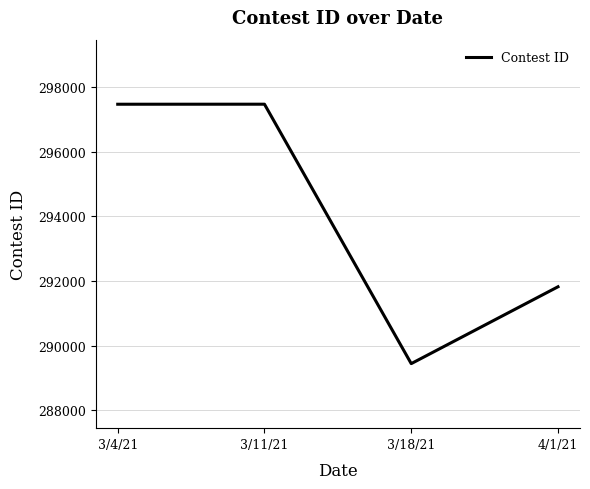

What is the average value?

294054